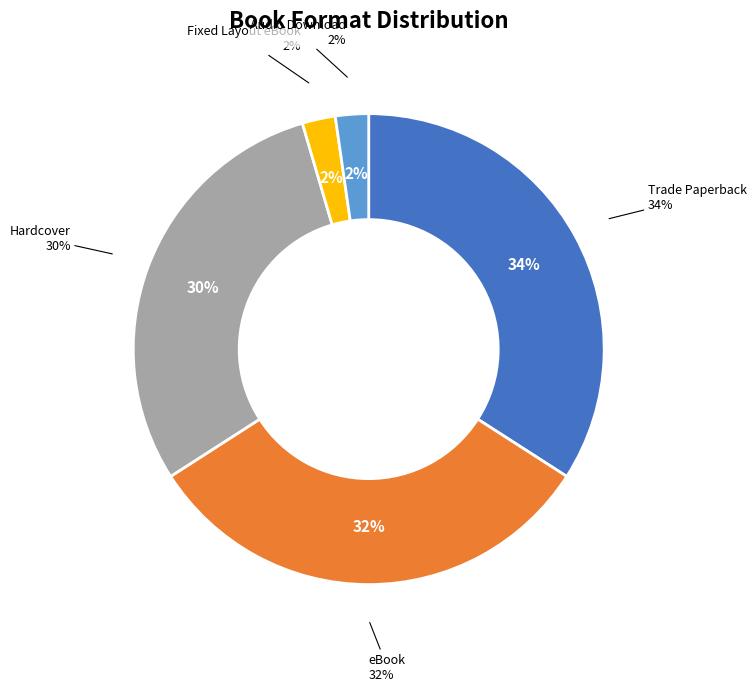

Which category has the biggest portion of the pie?

Trade Paperback